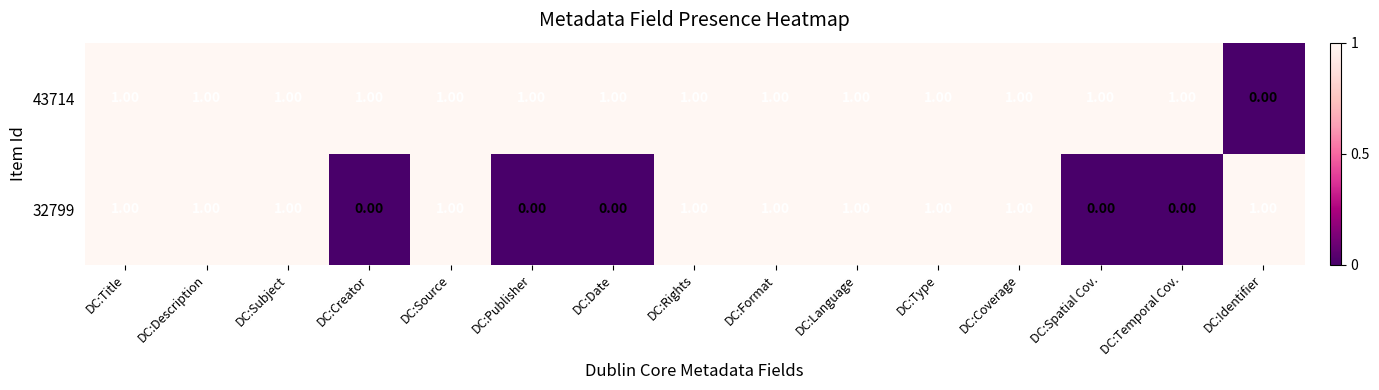

Between DC:Format and DC:Temporal Cov., which series saw the biggest shift?

32799